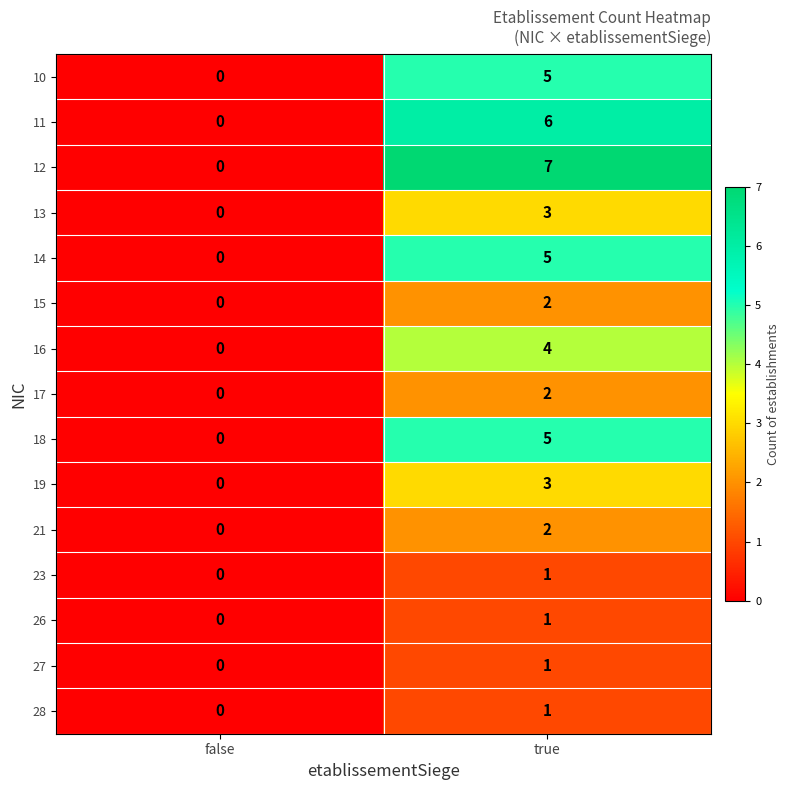

How many data points does each series have?

2